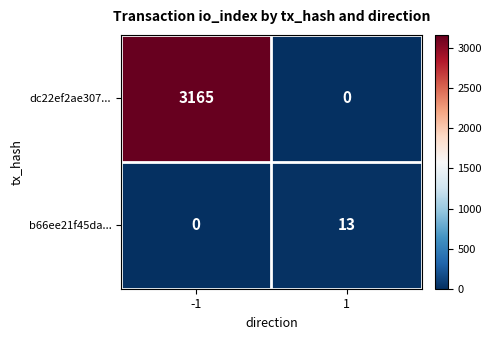

Rank the series by their average value, from lowest to highest.

b66ee21f45da..., dc22ef2ae307...